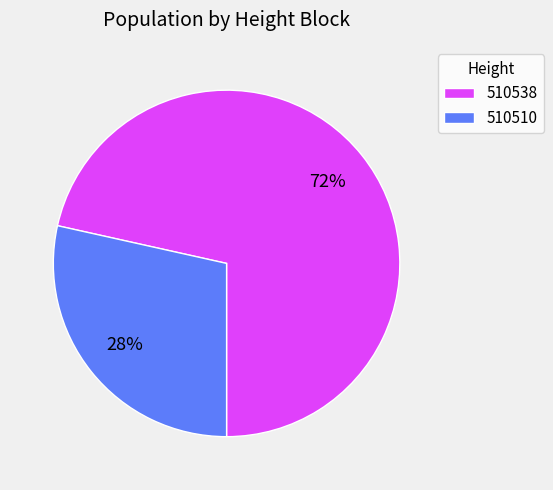

Rank the categories by value from lowest to highest.

510510, 510538